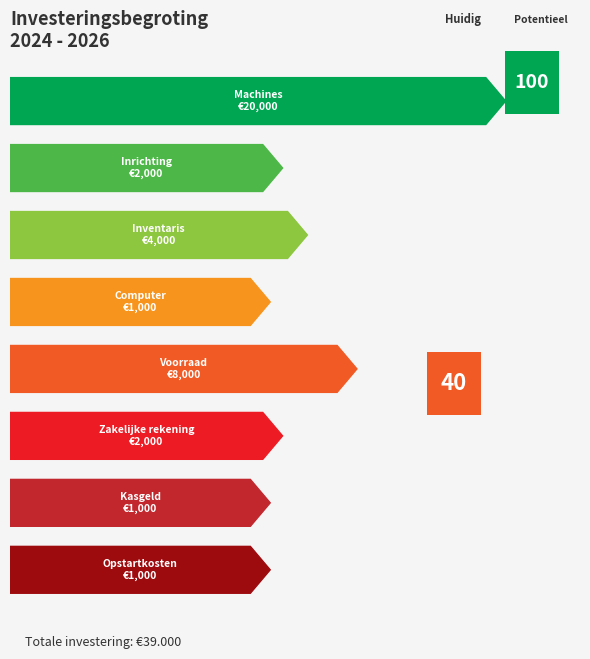

Approximately how many times larger is the value at Zakelijke rekening compared to Kasgeld?

2.0